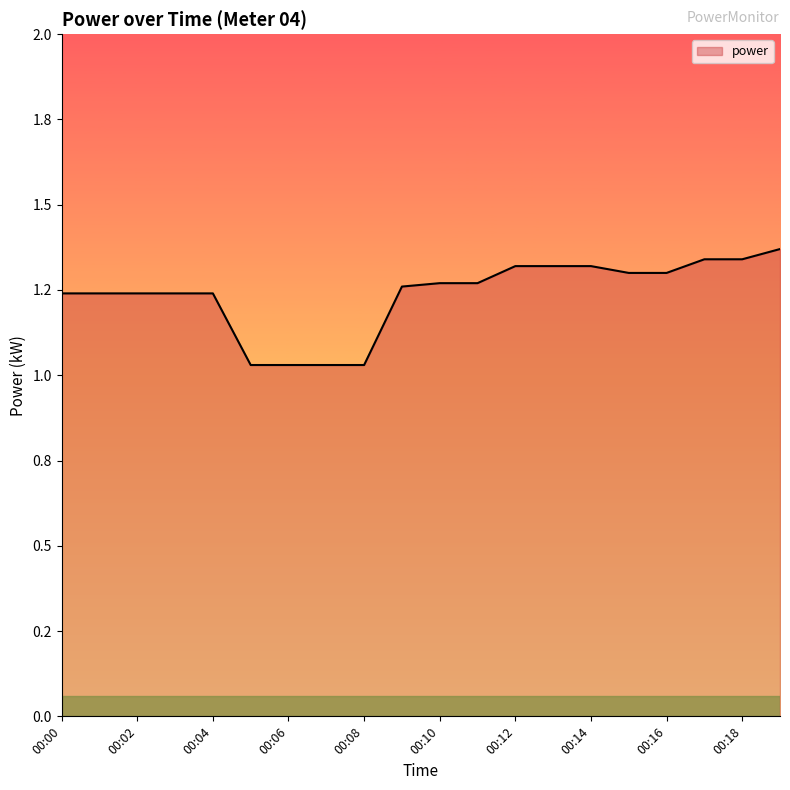

What is the sum of all values?

24.7